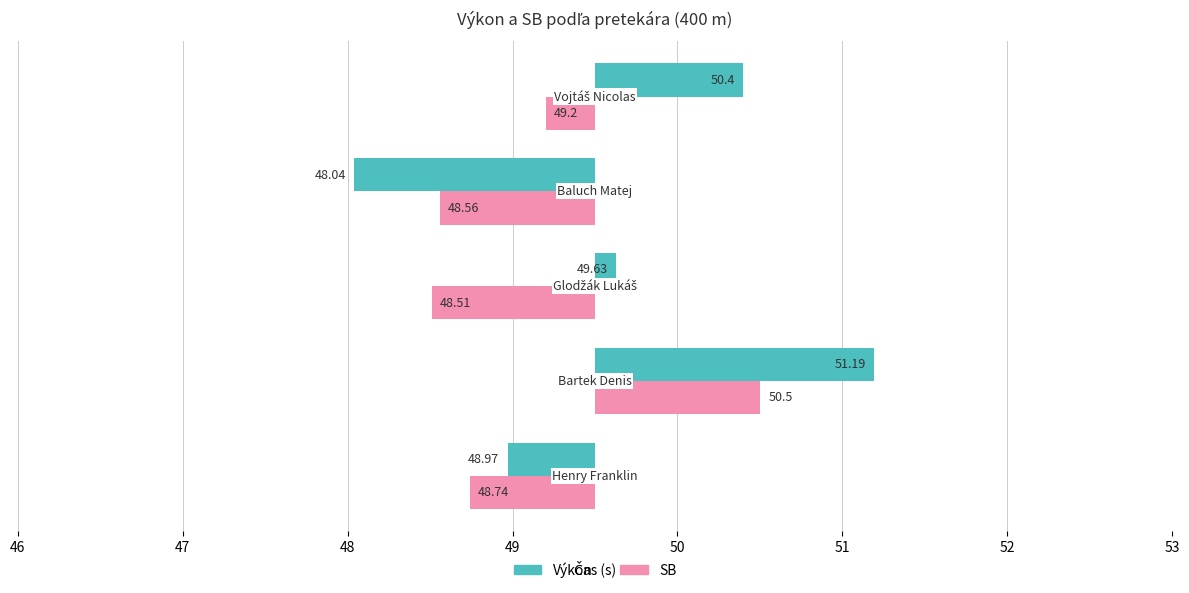

Which series has the largest range (max minus min)?

Výkon